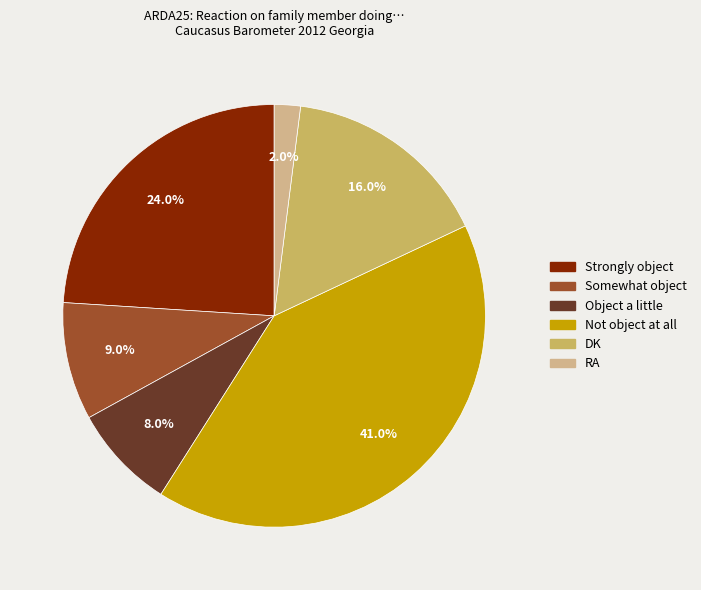

Between Object a little and DK, which is larger?

DK